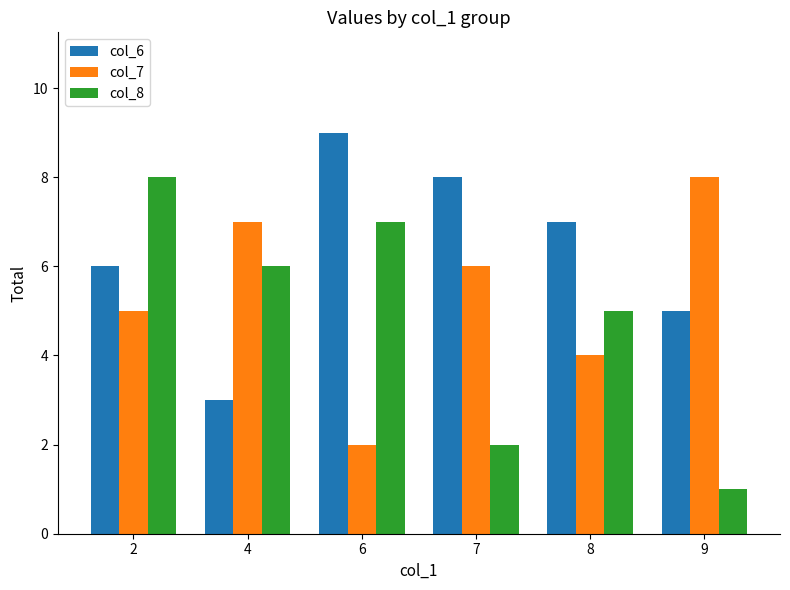

Between 7 and 9, which series saw the biggest shift?

col_6